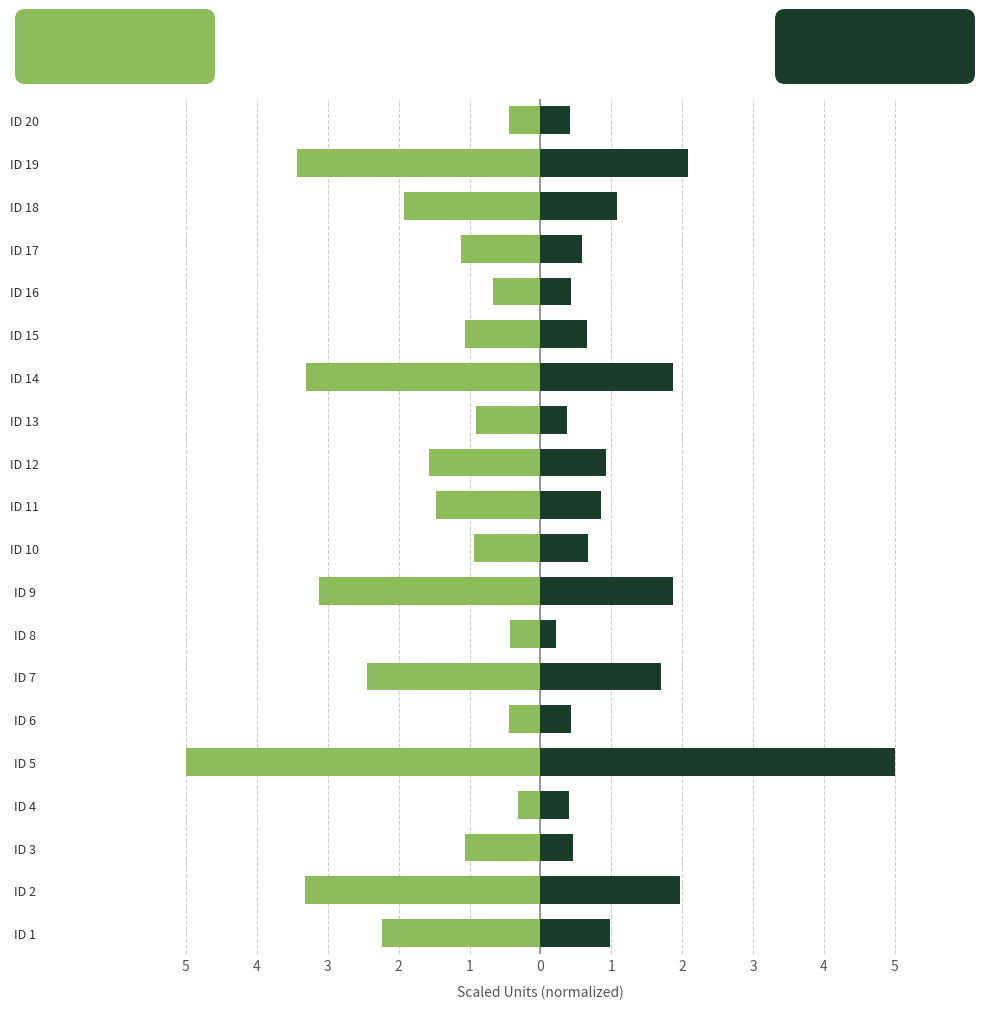

Is the value of Rad_DNB at ID 5 greater than the value of SMI at ID 20?

Yes